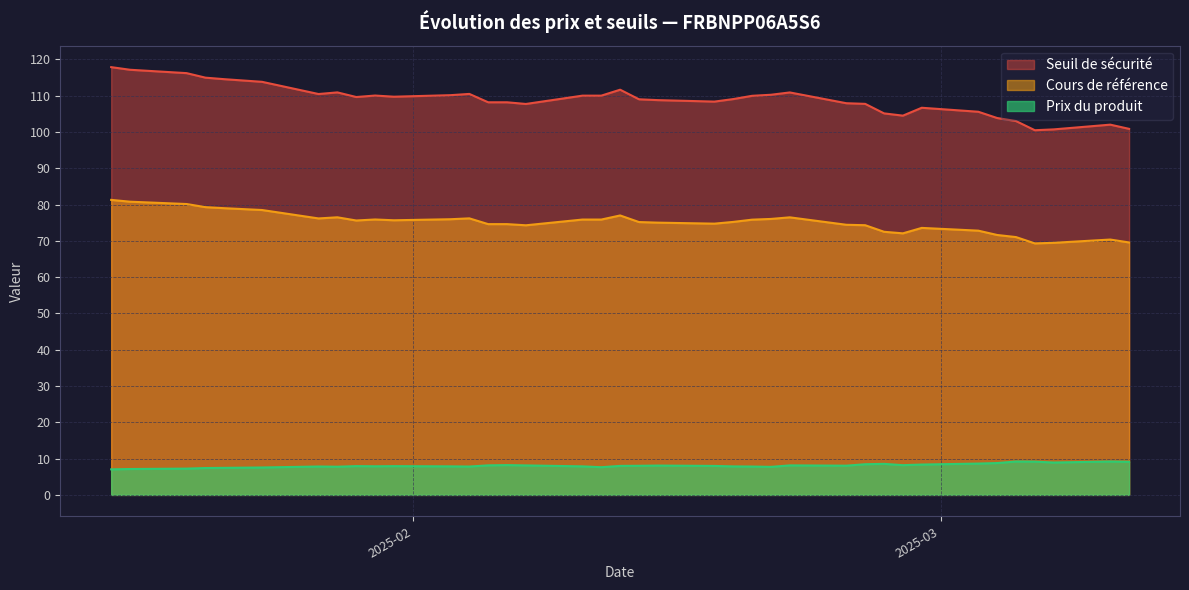

Which category has the highest value in the Cours de référence series?

2025-01-16